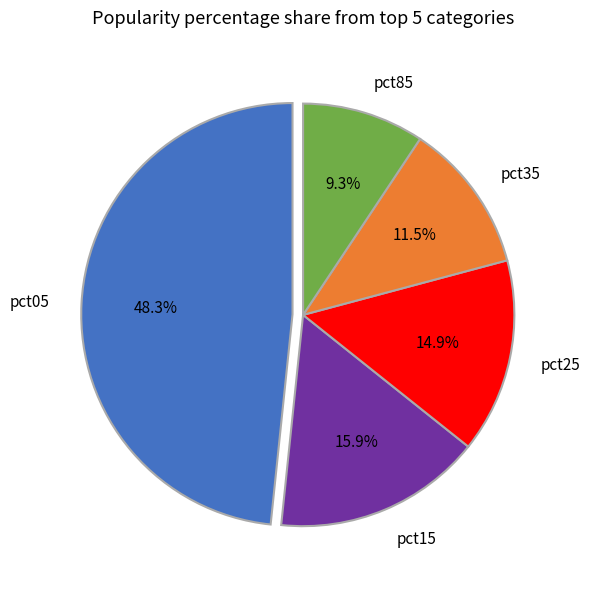

Rank the categories by value from highest to lowest.

pct05, pct15, pct25, pct35, pct85